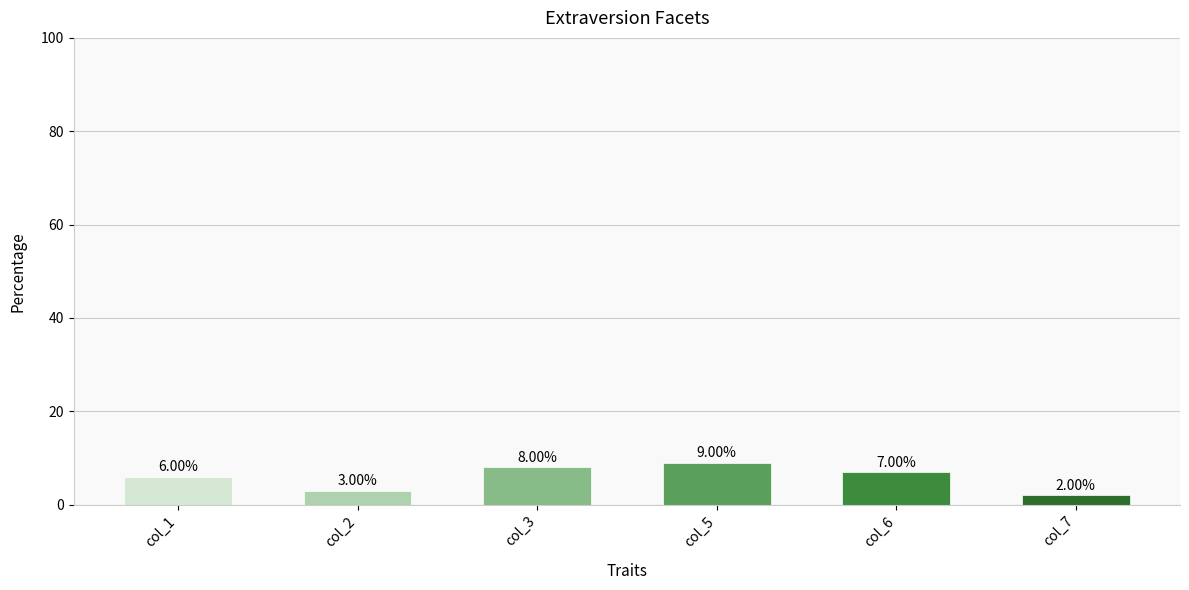

Where does the data first go above 7?

col_3